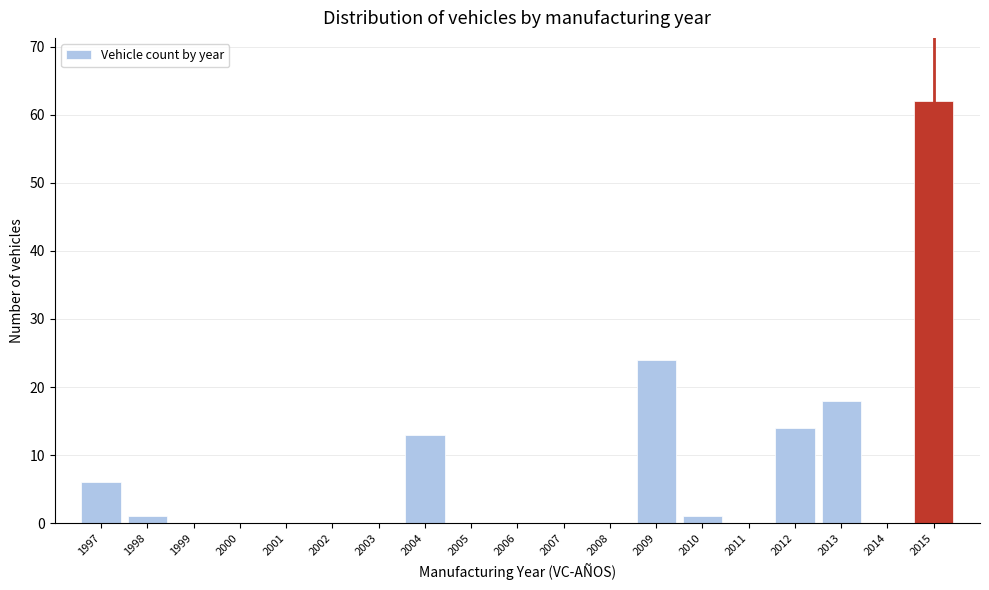

Which range on the x-axis has the tallest bar?

2014.5 to 2015.5